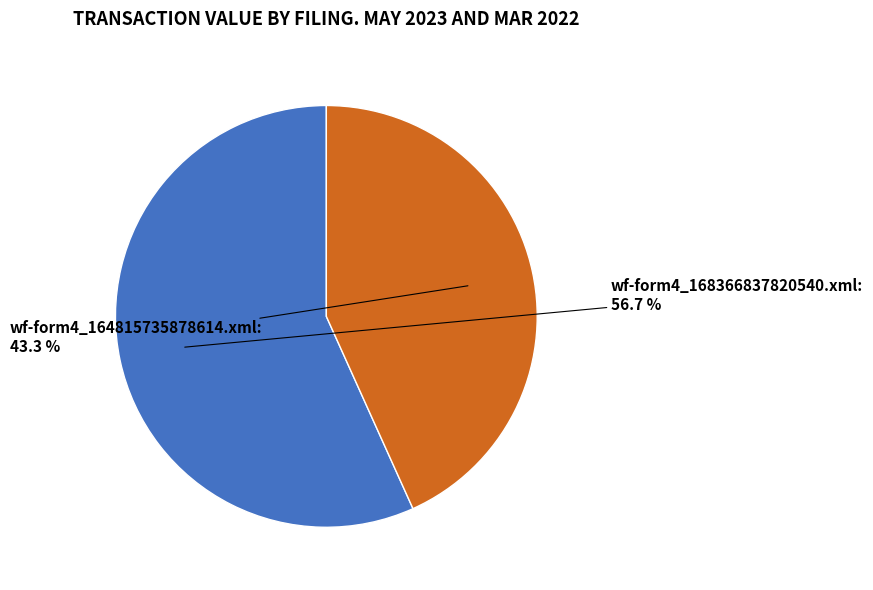

Approximately how many times larger is the value at wf-form4_168366837820540.xml compared to wf-form4_164815735878614.xml?

1.3